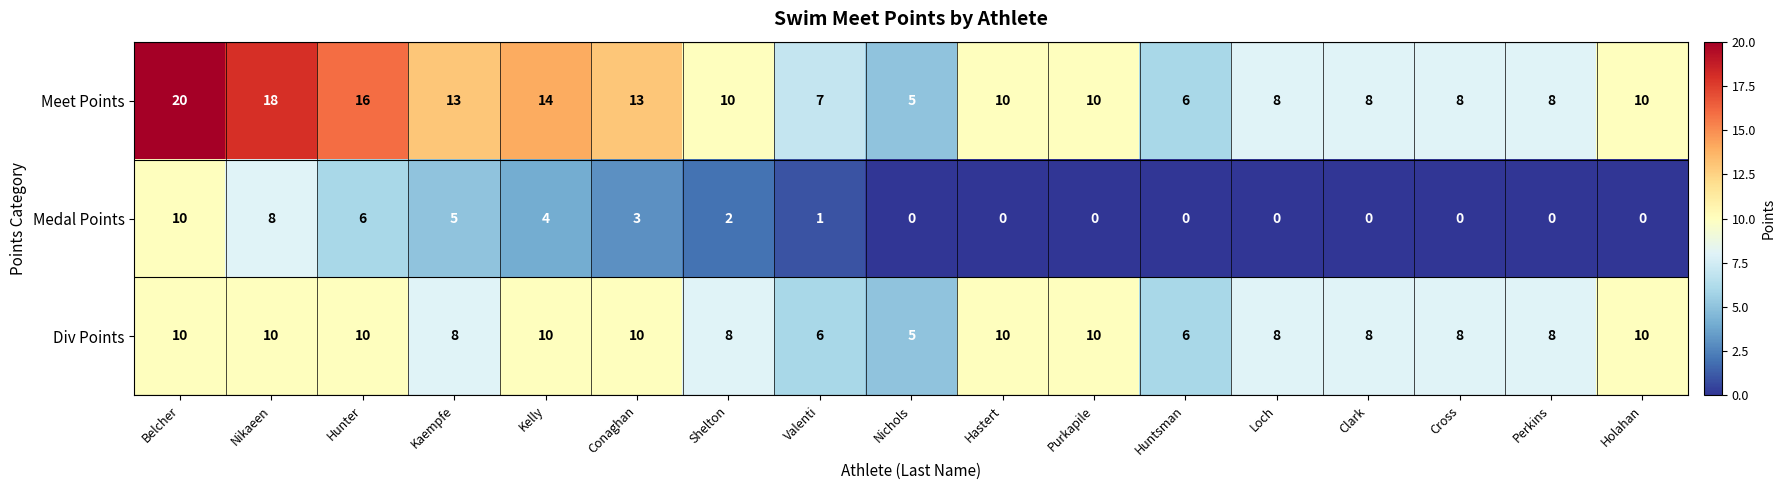

What value does the Meet Points series have at Clark, to the nearest 5?

10